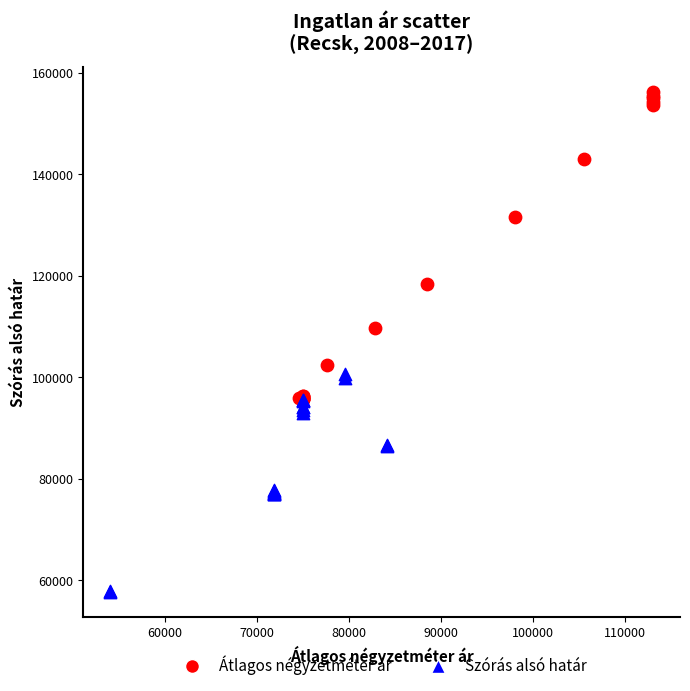

Which series has the largest Y range (max minus min)?

Átlagos négyzetméter ár